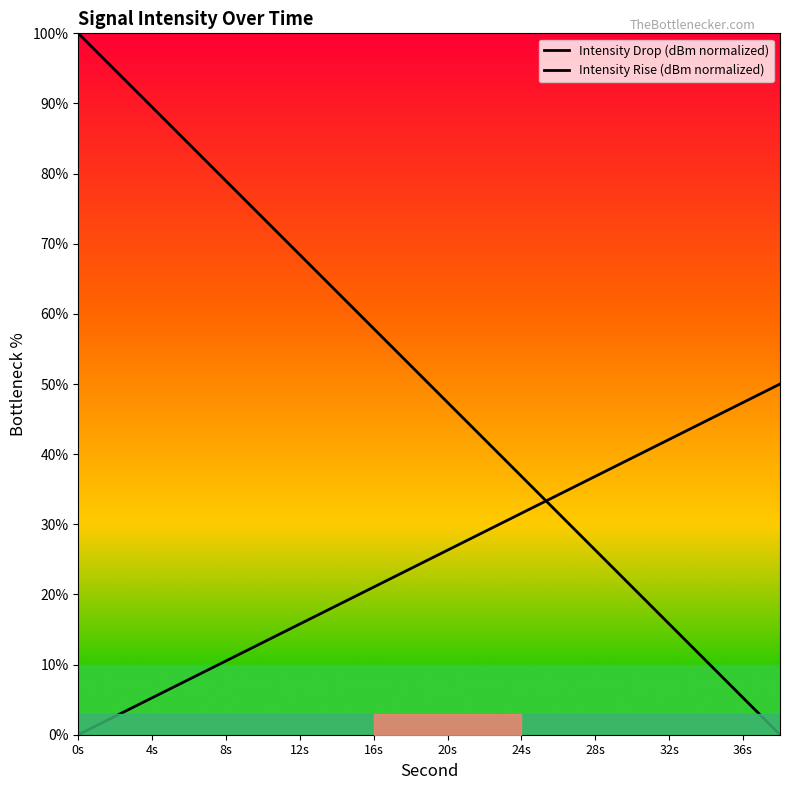

What is the value of the Intensity Rise (dBm normalized) point at the 15th from the left?

36.8